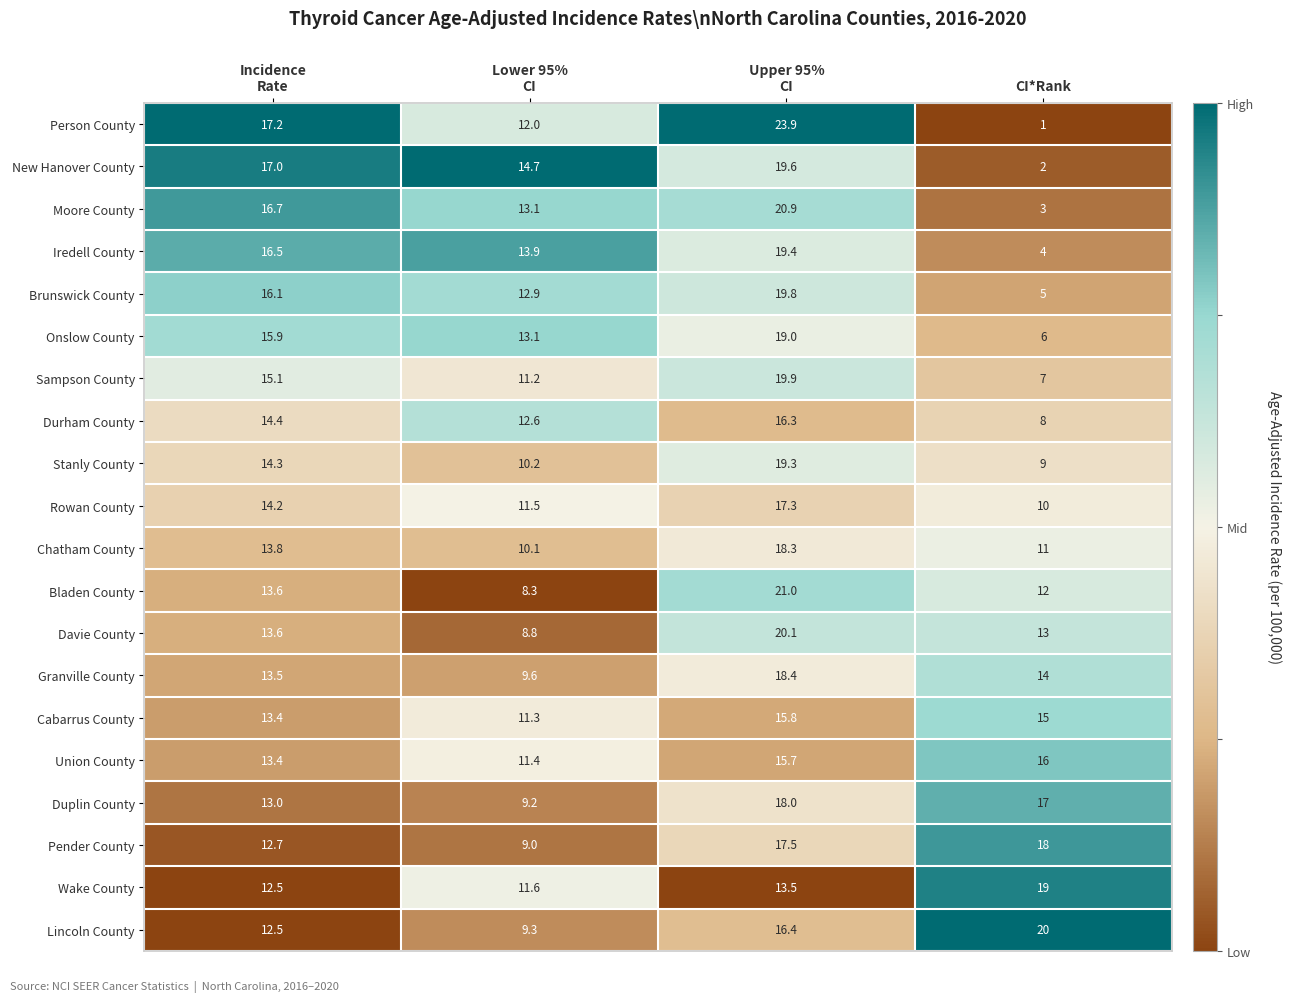

What is the difference between the highest and lowest values at Upper 95%
CI?

10.4